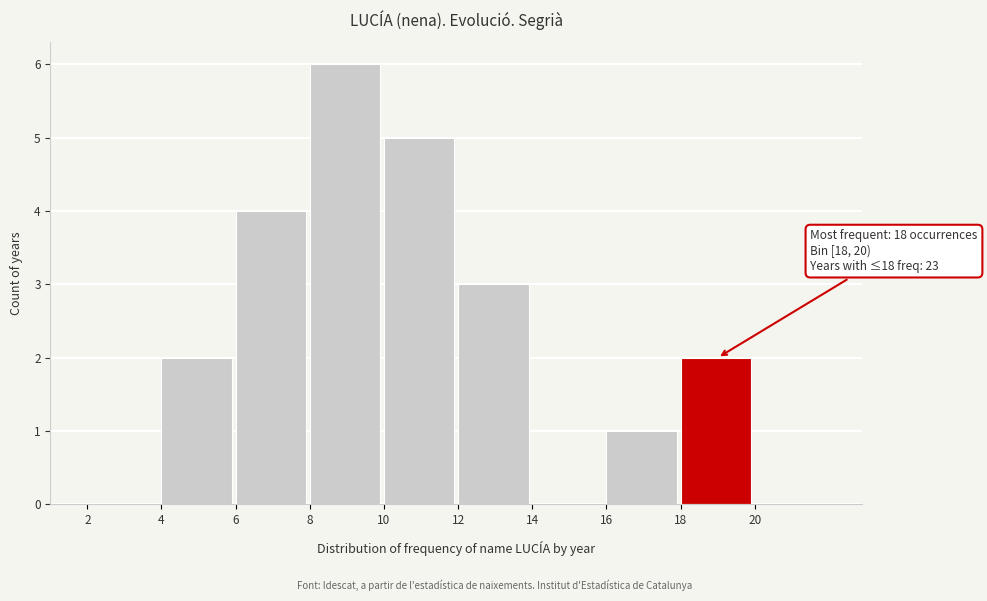

Over which range of the x-axis is the bar tallest?

8 to 10